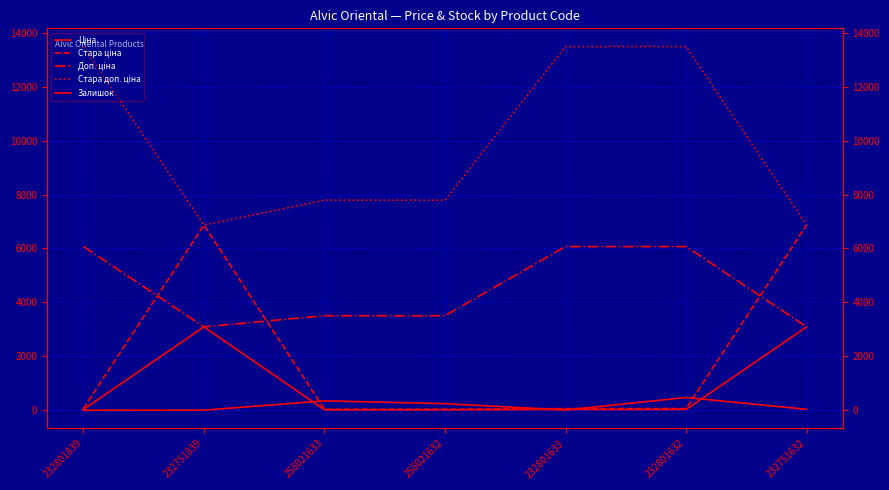

At which label does Доп. ціна first exceed 3506?

232801839